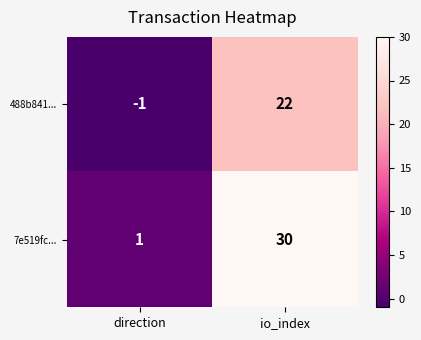

What is the sum of the 7e519fc... values at io_index and direction?

31